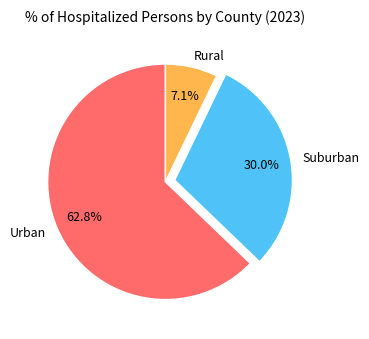

Do Rural and Urban together represent more than half of the pie?

Yes